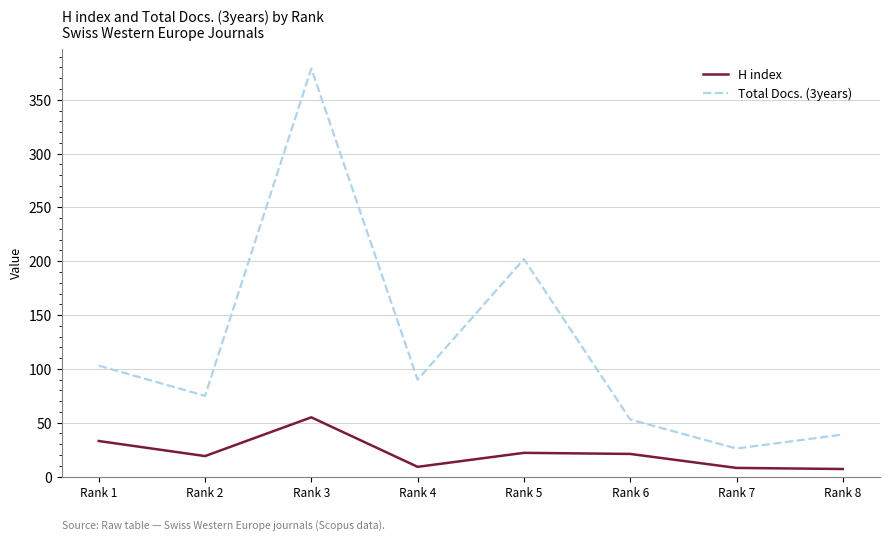

List the series in order of their peak value, lowest first.

H index, Total Docs. (3years)